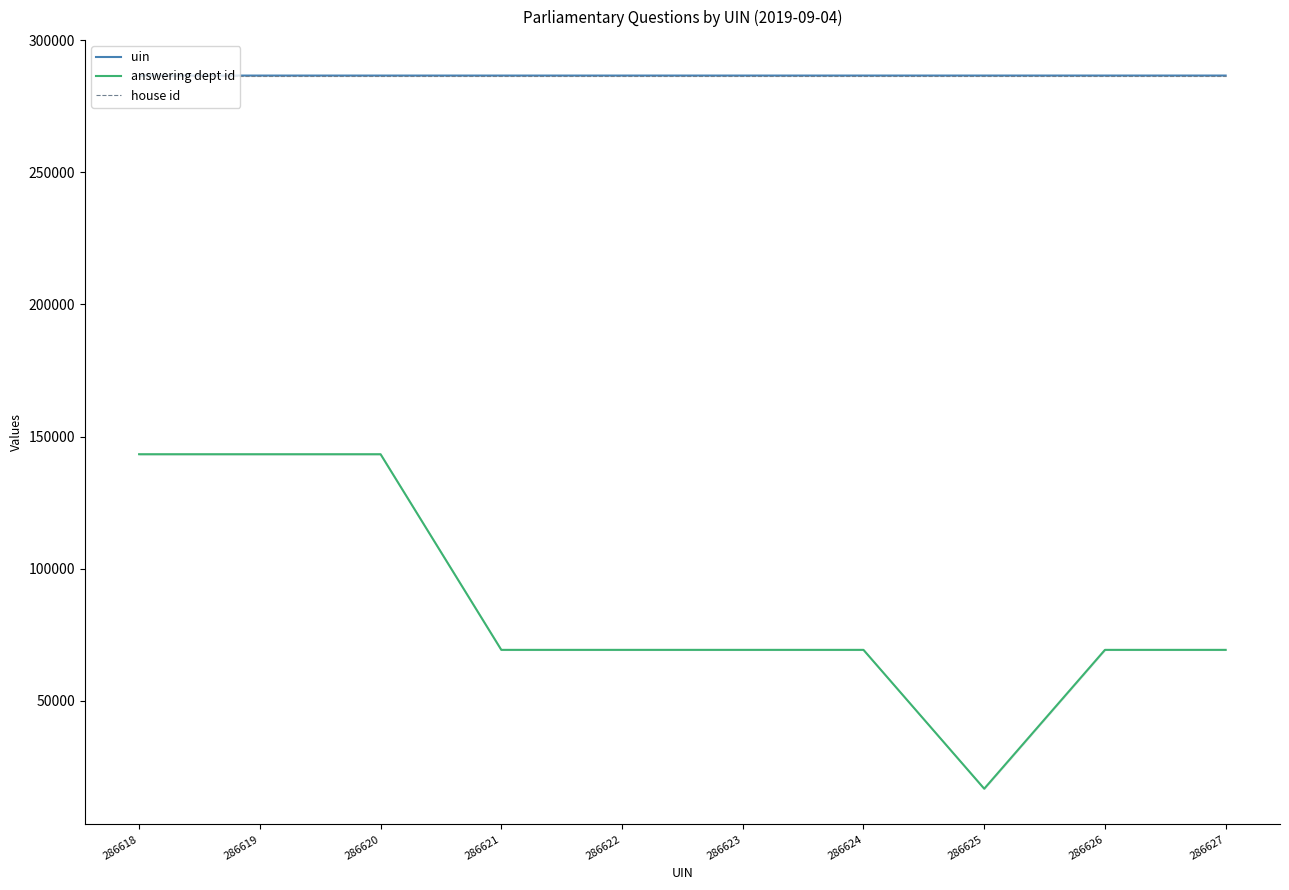

What is the value of the answering dept id point at the 1st from the left?

143313.5